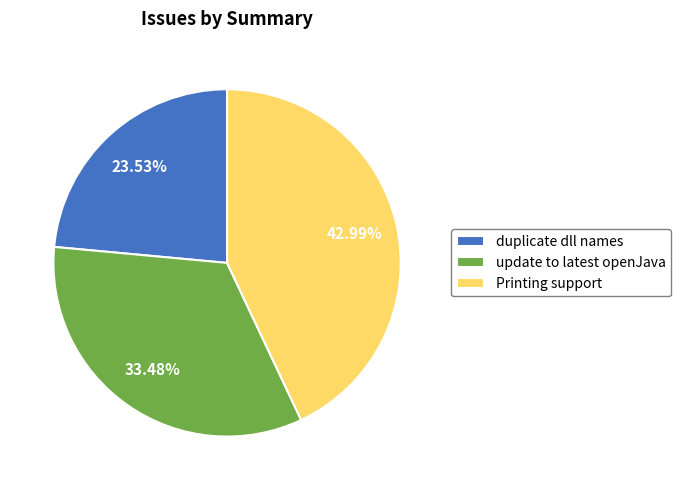

To the nearest percent, what percentage of the pie is Printing support?

43%